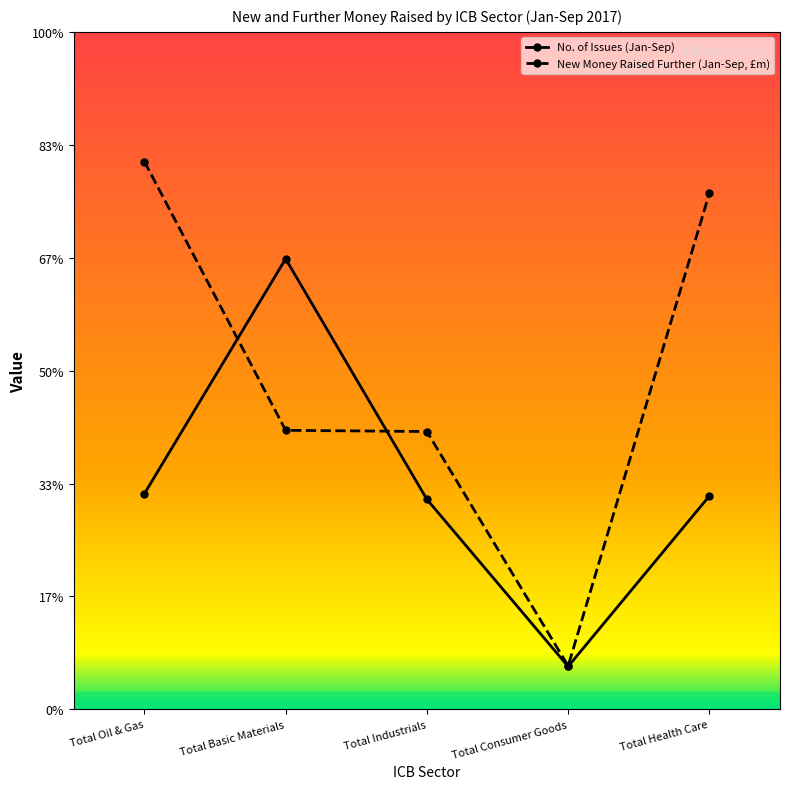

What position from the left is Total Basic Materials?

2